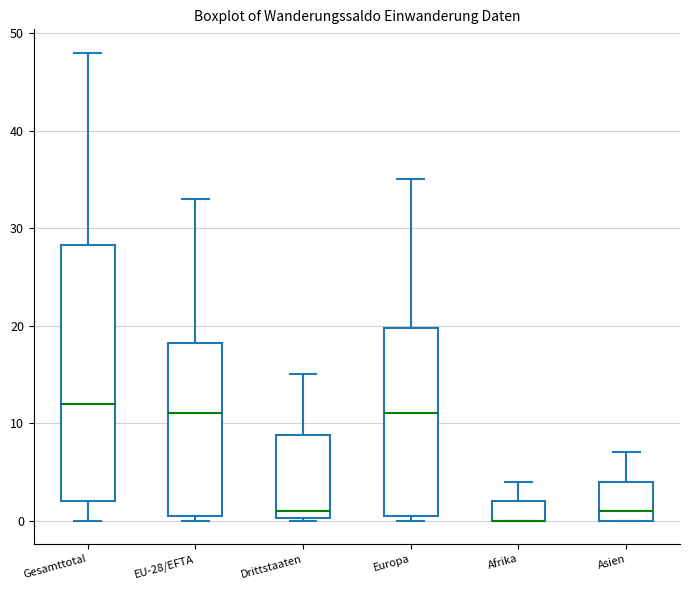

Reading left to right, read every box against the y-axis: the position of its median line, the range the box covers, and the ends of its whiskers. The values are not printed on the chart, so give them approximately, as read against the axis.

Gesamttotal: median 12, box 2 to 28, whiskers 0 to 48
EU-28/EFTA: median 11, box 1 to 18, whiskers 0 to 33
Drittstaaten: median 1, box 0 to 9, whiskers 0 to 15
Europa: median 11, box 1 to 20, whiskers 0 to 35
Afrika: median 0 (drawn on the box's lower edge), box 0 to 2, whiskers 0 to 4
Asien: median 1, box 0 to 4, whiskers 0 to 7